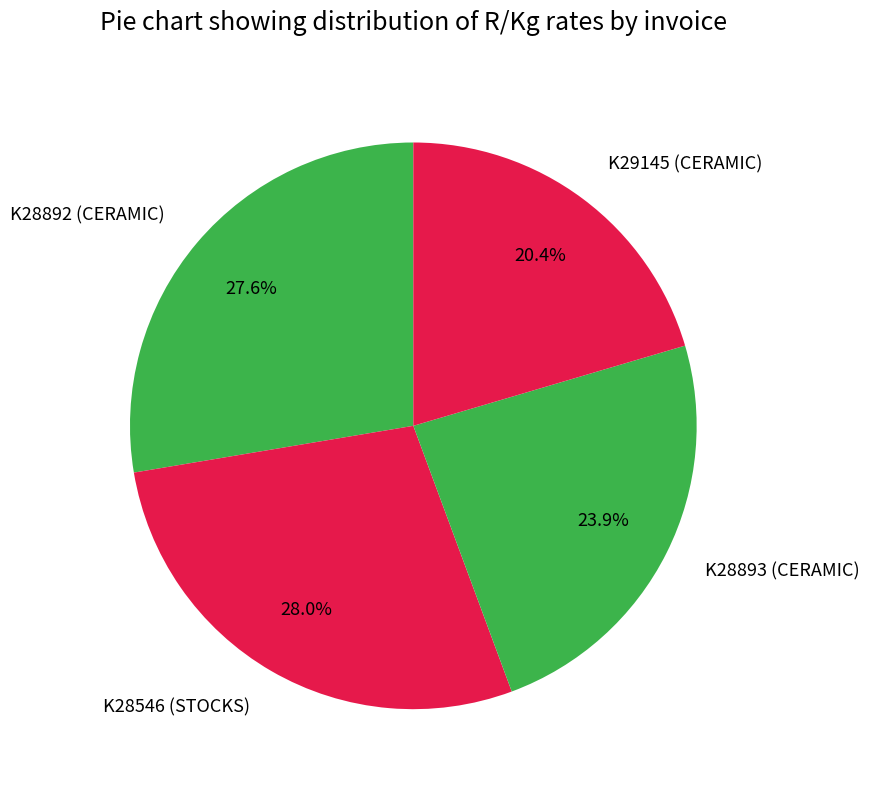

Does any single category account for the majority?

No